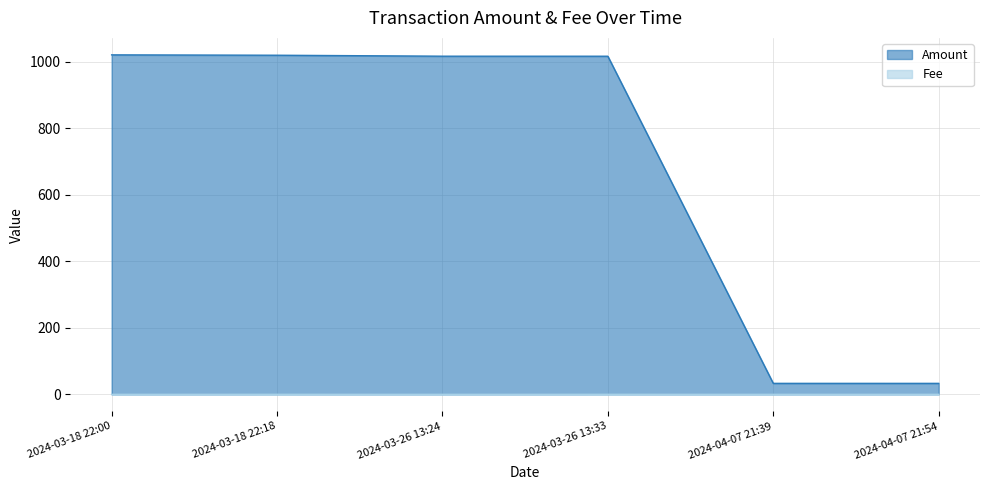

What is the label of the 3rd point from the left?

2024-03-26 13:24